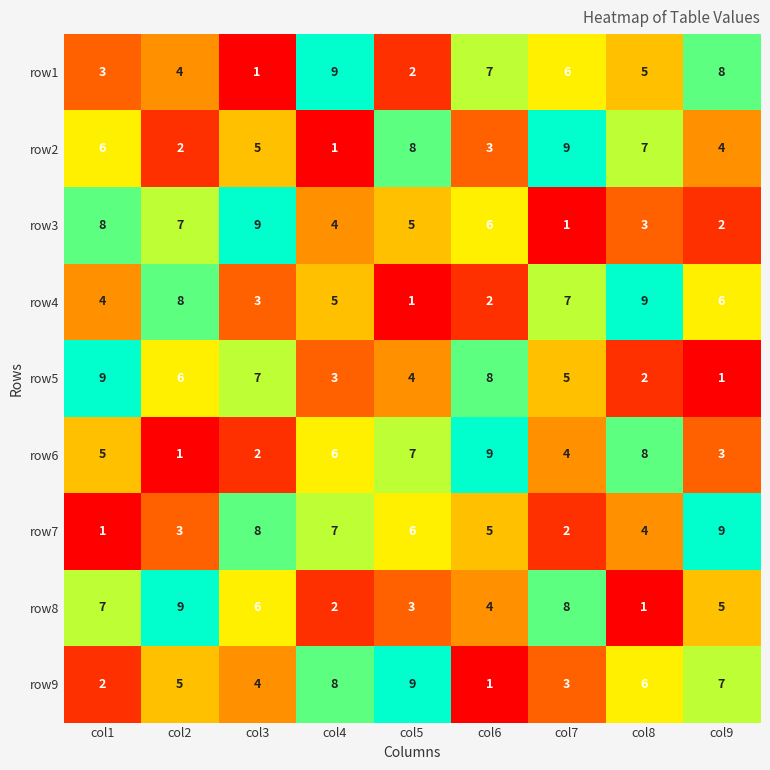

How many data points does each series have?

9